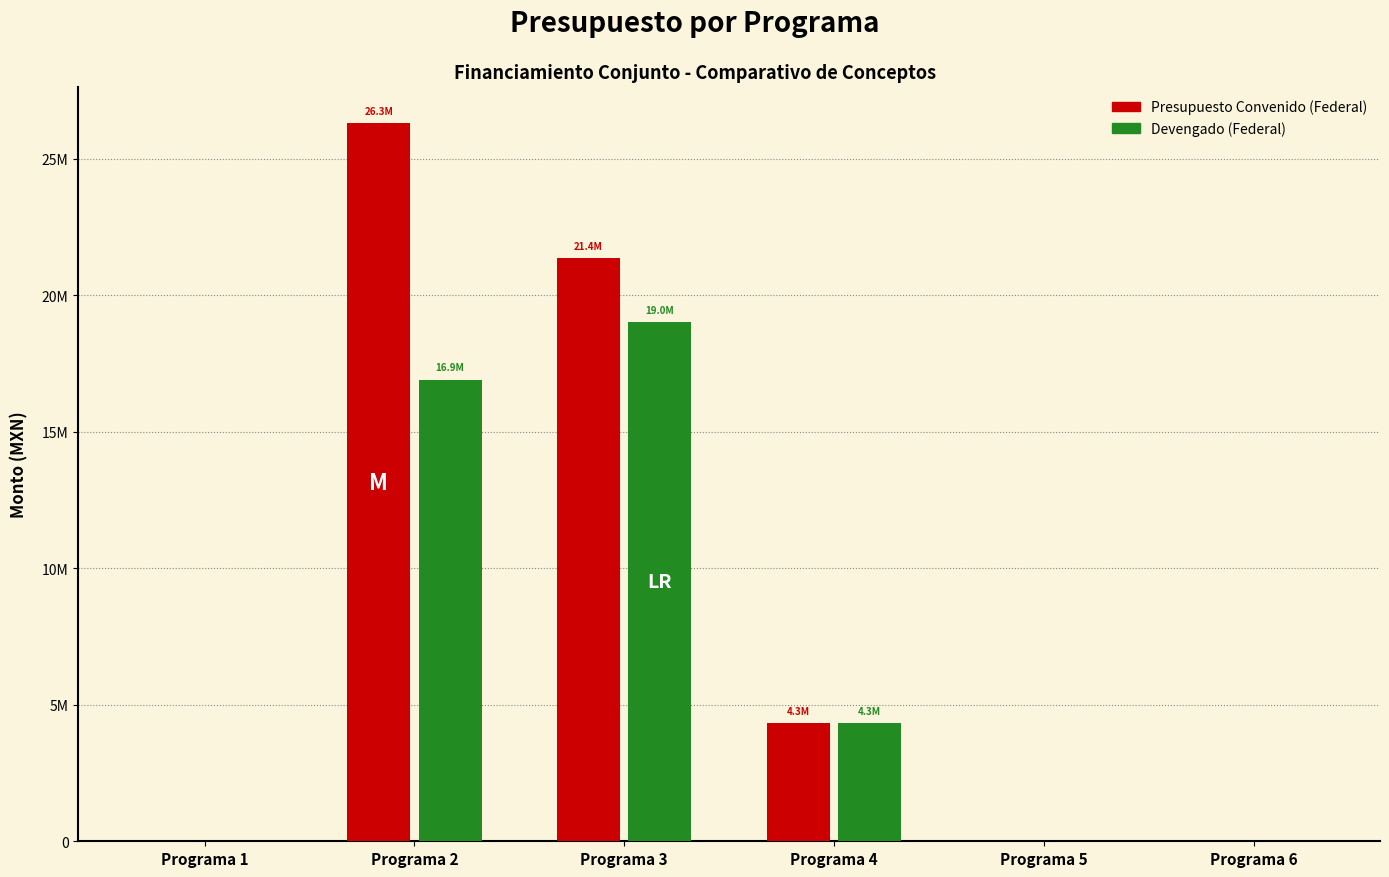

What is the spread (max minus min) of values at Programa 2?

9403771.1